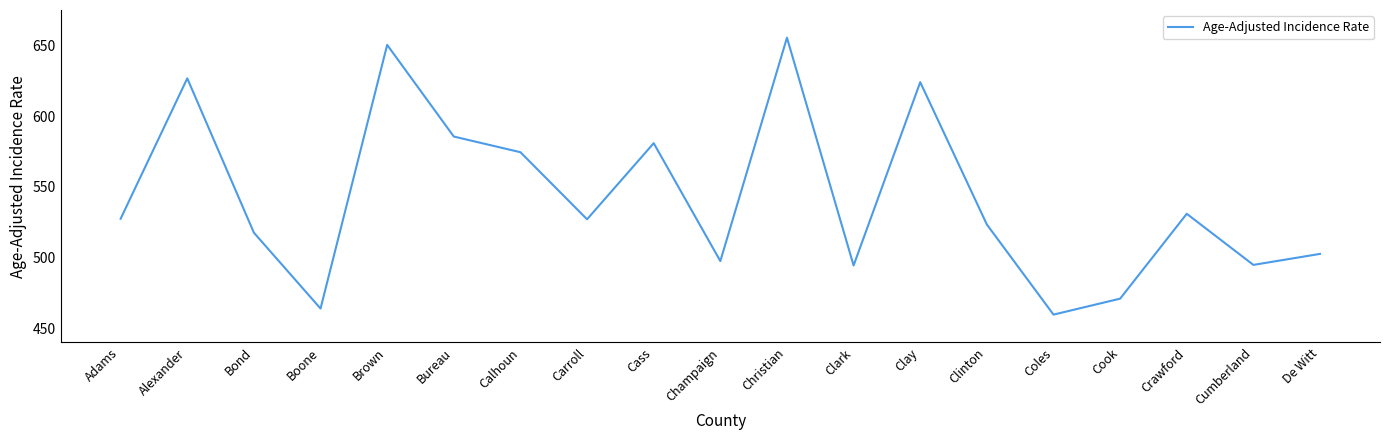

What is the smallest value displayed?

459.5